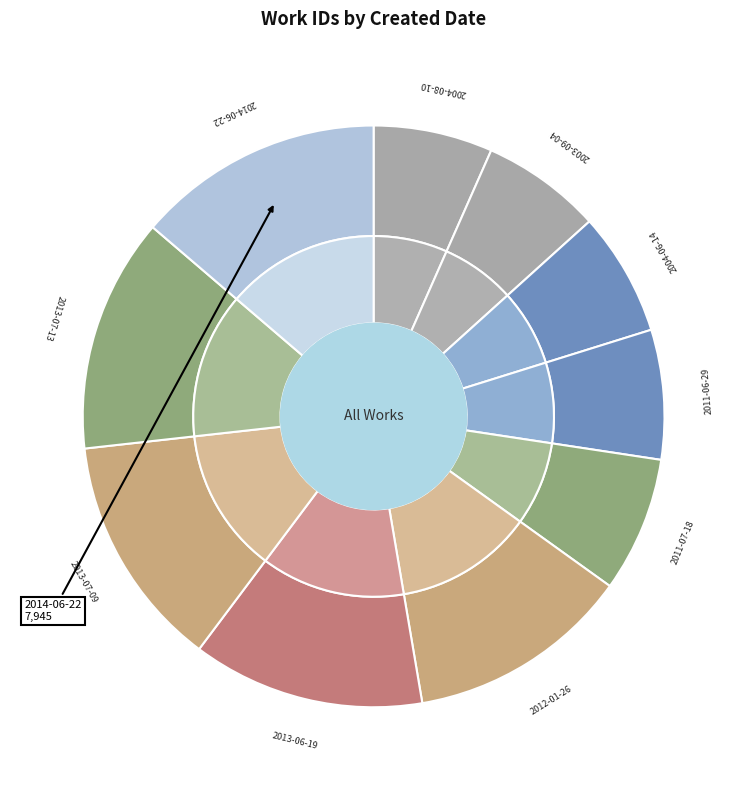

How many slices are in this pie chart?

10